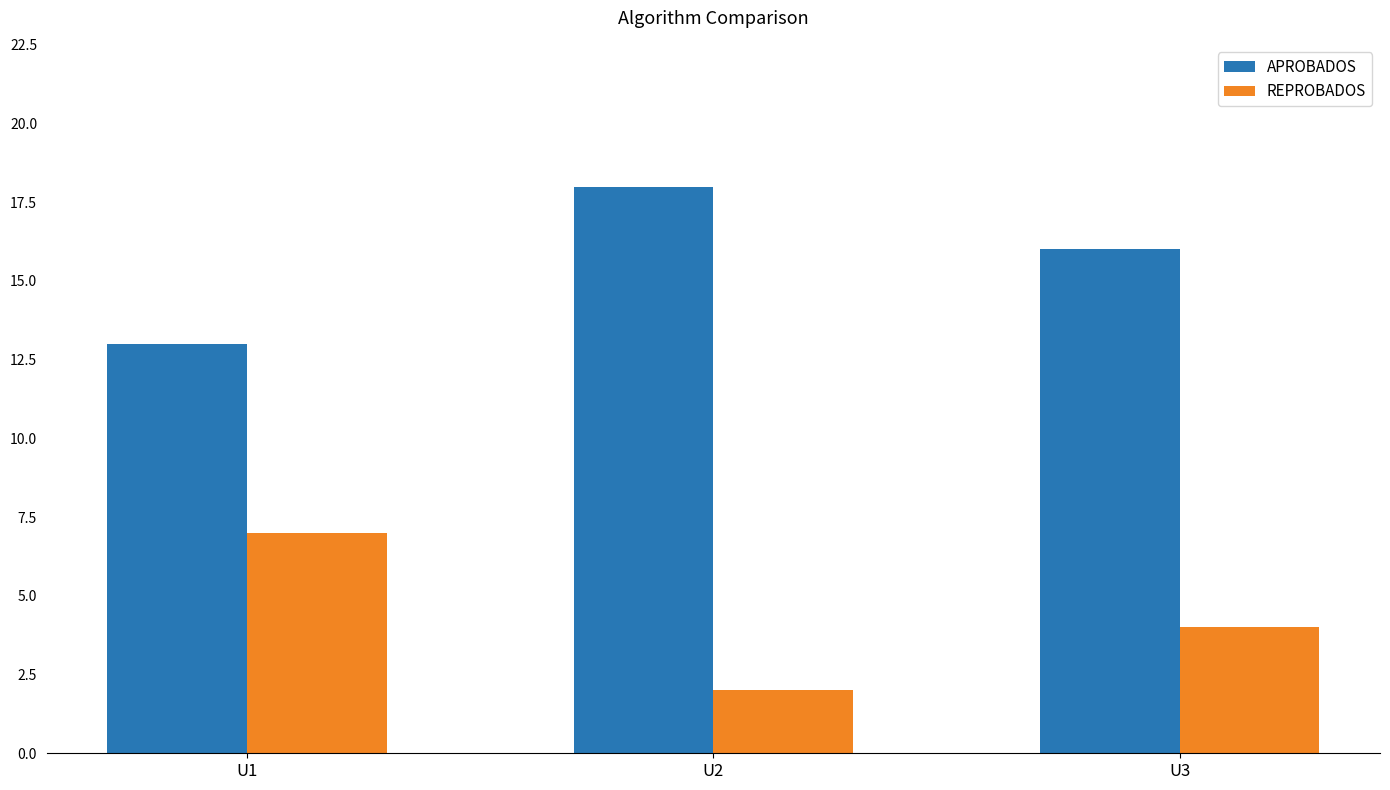

Reading left to right, extract all data points from this chart.

APROBADOS: U1=13	U2=18	U3=16
REPROBADOS: U1=7	U2=2	U3=4